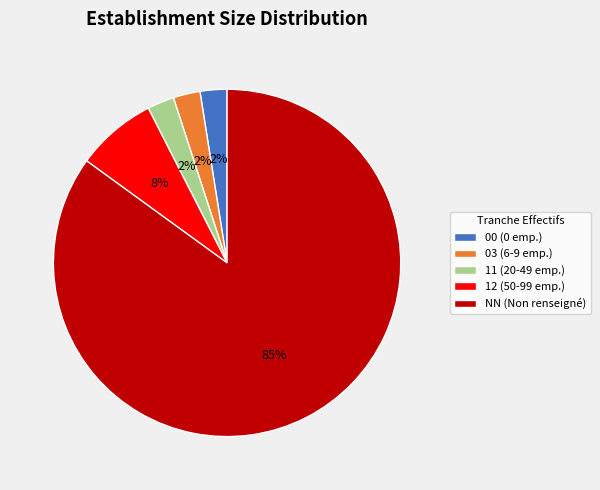

Combined, do 03 (6-9 emp.) and NN (Non renseigné) account for over 50%?

Yes